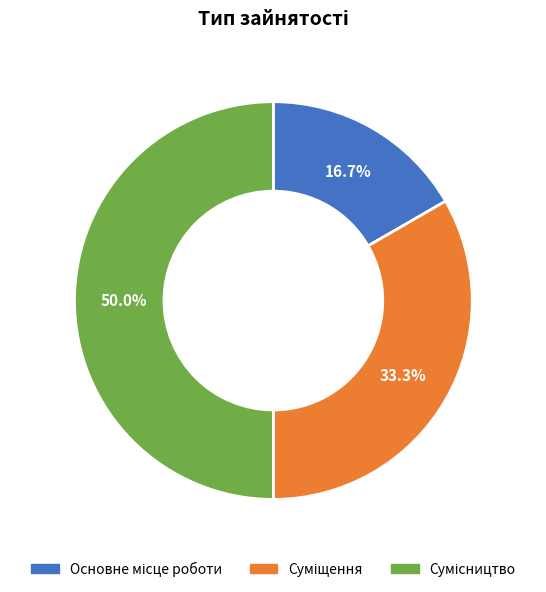

Is Основне місце роботи the majority of the pie?

No